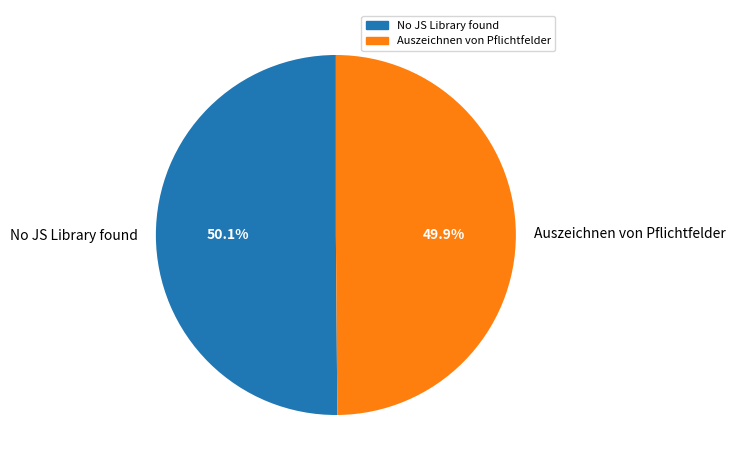

Combined, do Auszeichnen von Pflichtfelder and No JS Library found account for over 50%?

Yes